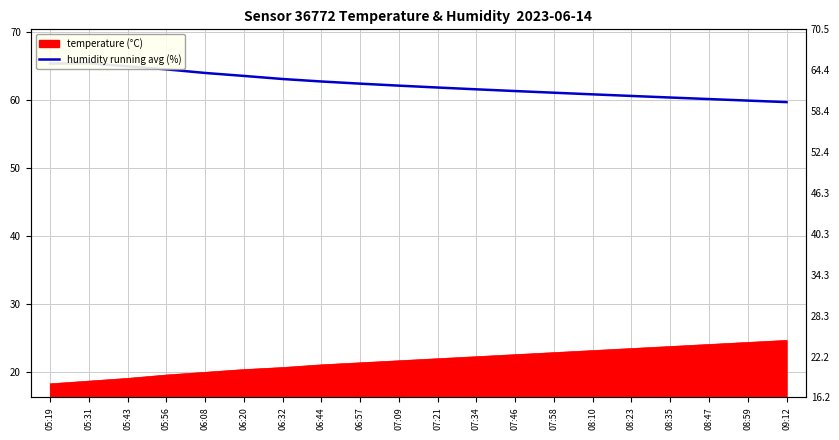

Approximately how many times larger is the value at 06:08 compared to 05:56?

1.0